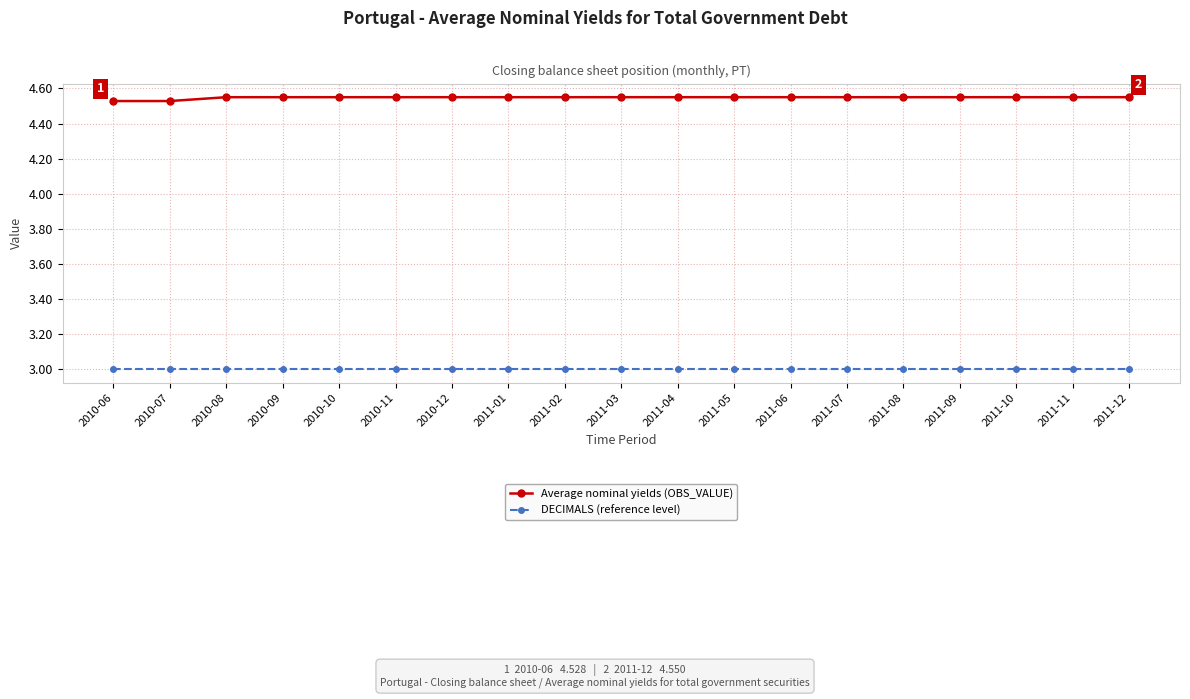

Does the chart have visible grid lines?

Yes